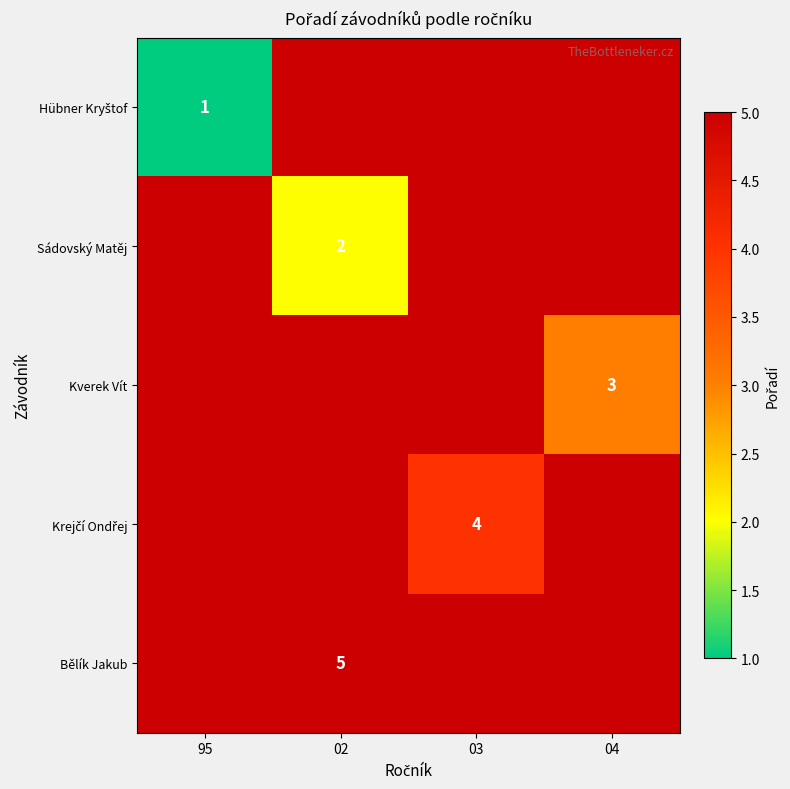

At how many categories does at least one series exceed 2?

3